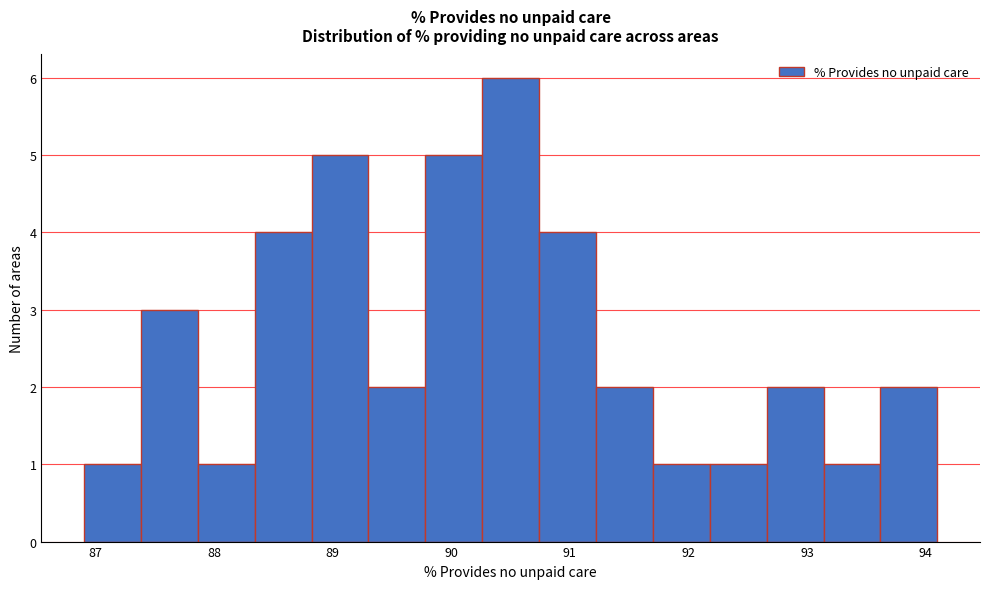

Reading left to right, transcribe this chart: for each bar, give the range it covers on the x-axis and its height. Neither the bar edges nor the heights are printed on the chart, so give them approximately, as read against the axes.

86.9 to 87.4: 1
87.4 to 87.9: 3
87.9 to 88.3: 1
88.3 to 88.8: 4
88.8 to 89.3: 5
89.3 to 89.8: 2
89.8 to 90.3: 5
90.3 to 90.7: 6
90.7 to 91.2: 4
91.2 to 91.7: 2
91.7 to 92.2: 1
92.2 to 92.7: 1
92.7 to 93.1: 2
93.1 to 93.6: 1
93.6 to 94.1: 2